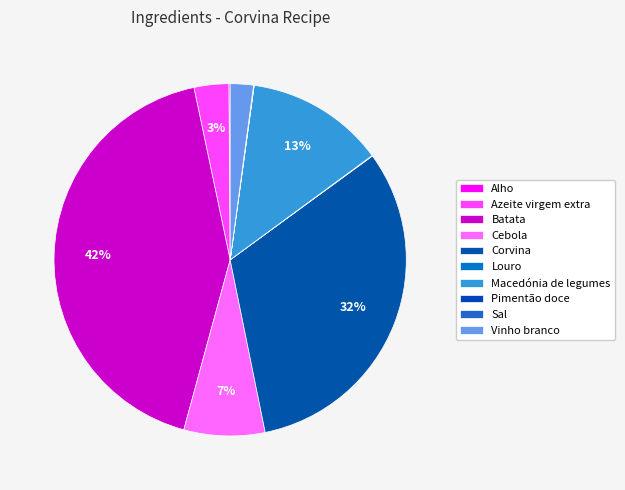

The Azeite virgem extra slice represents 3% of the pie. True or false?

True